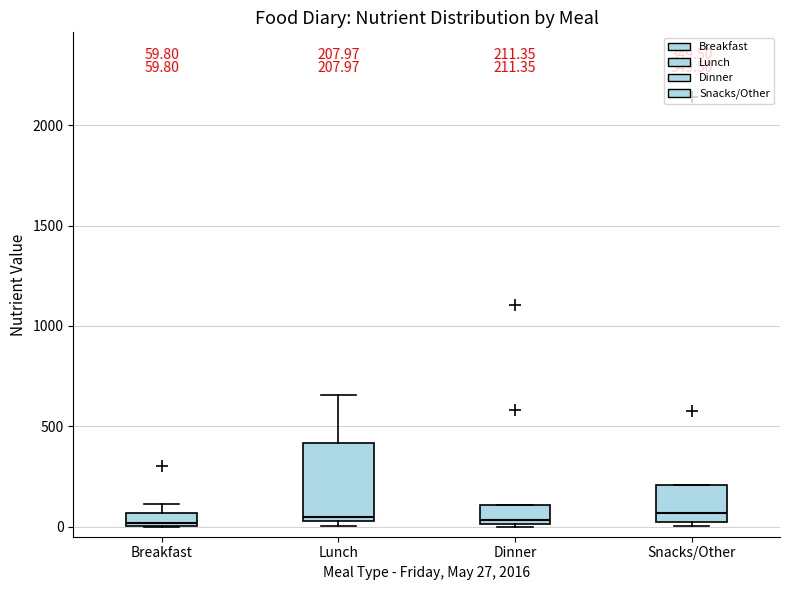

Comparing the boxes themselves (not the whiskers), which one is the tallest?

Lunch